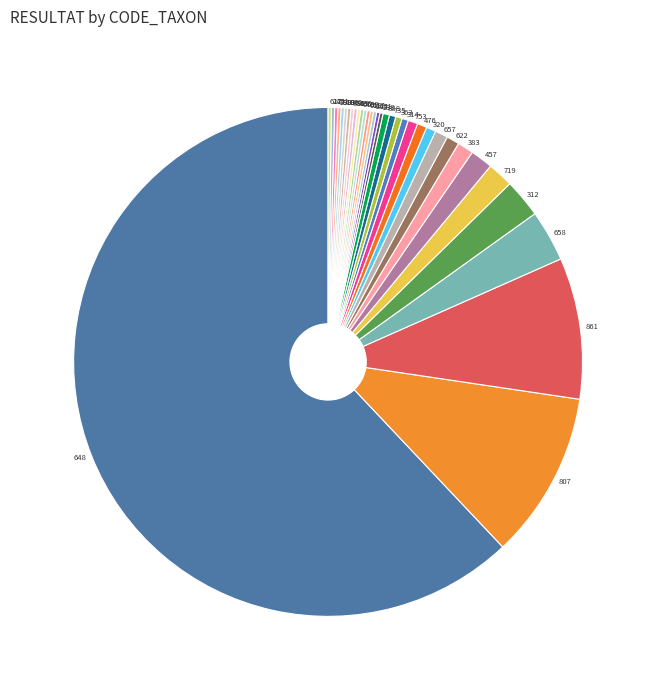

Does any single category account for the majority?

Yes